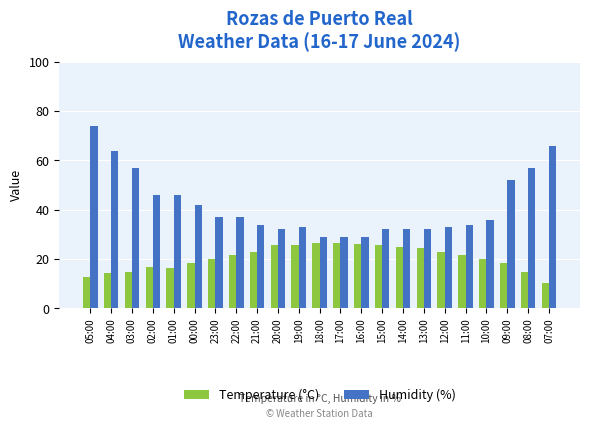

What is the value of the Humidity (%) bar at the 9th from the left?

34.0